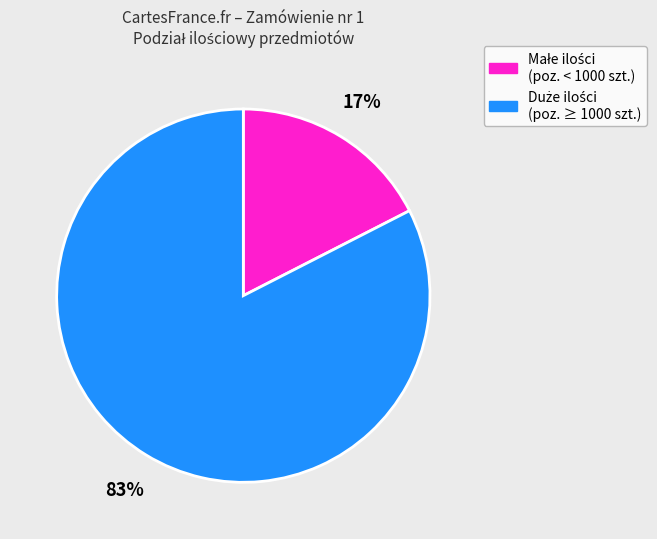

Is there a majority slice in this chart?

Yes